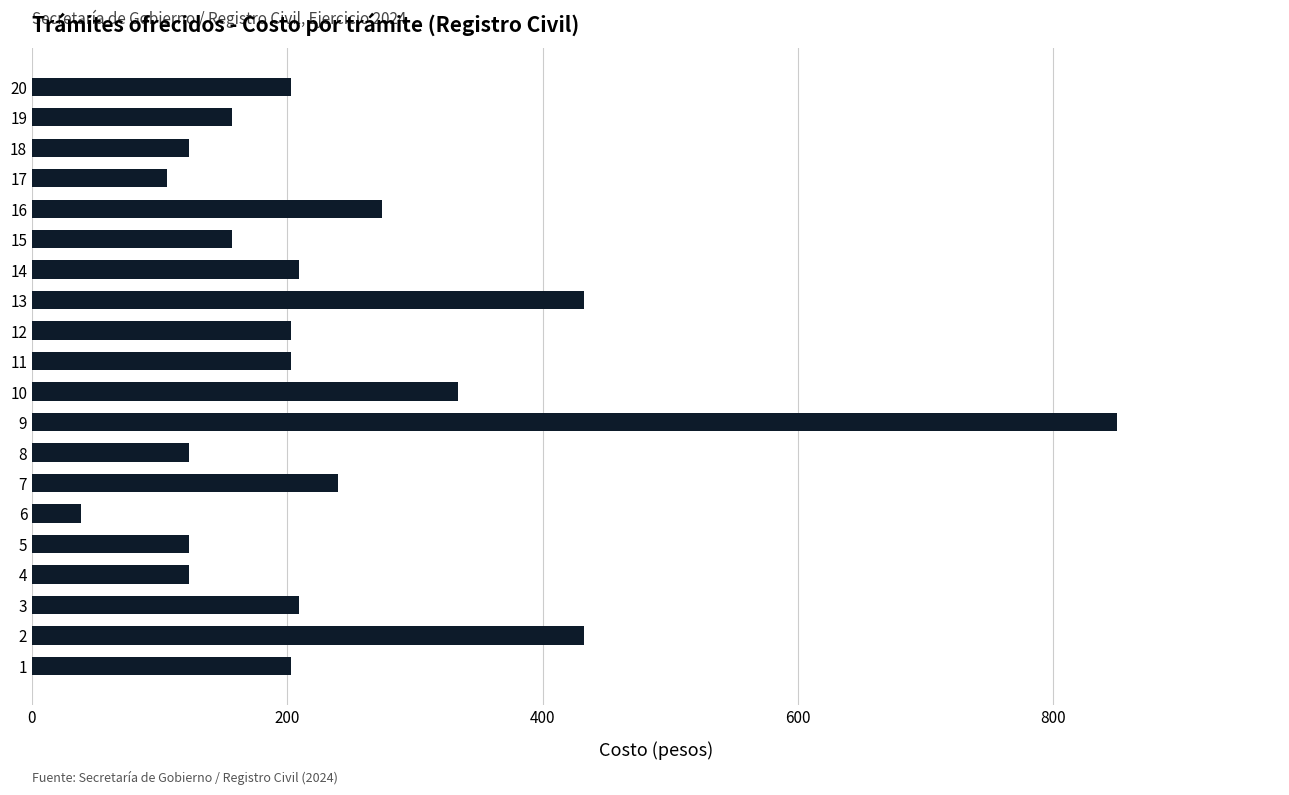

Count the number of data series in this chart.

1